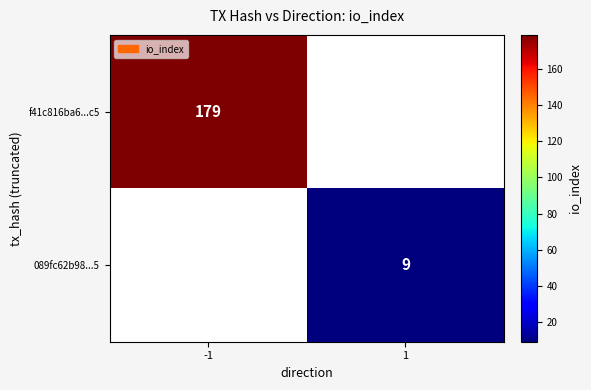

The 089fc62b98...5 series shows 9 at 1. True or false?

True